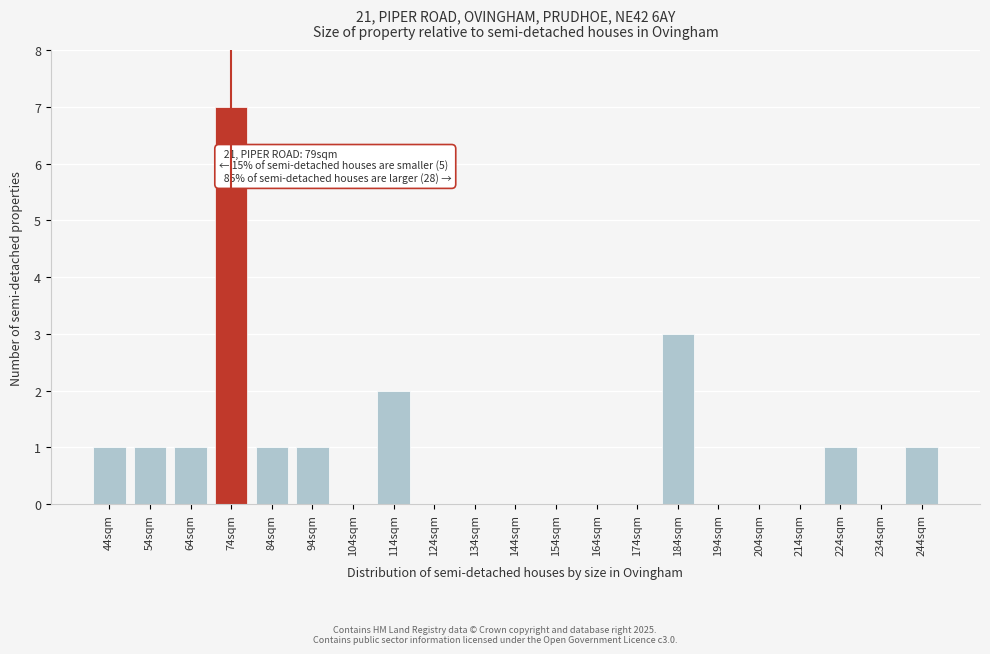

Reading left to right, what are all the values shown in this chart?

44sqm=1	54sqm=1	64sqm=1	74sqm=7	84sqm=1	94sqm=1	104sqm=0	114sqm=2	124sqm=0	134sqm=0	144sqm=0	154sqm=0	164sqm=0	174sqm=0	184sqm=3	194sqm=0	204sqm=0	214sqm=0	224sqm=1	234sqm=0	244sqm=1